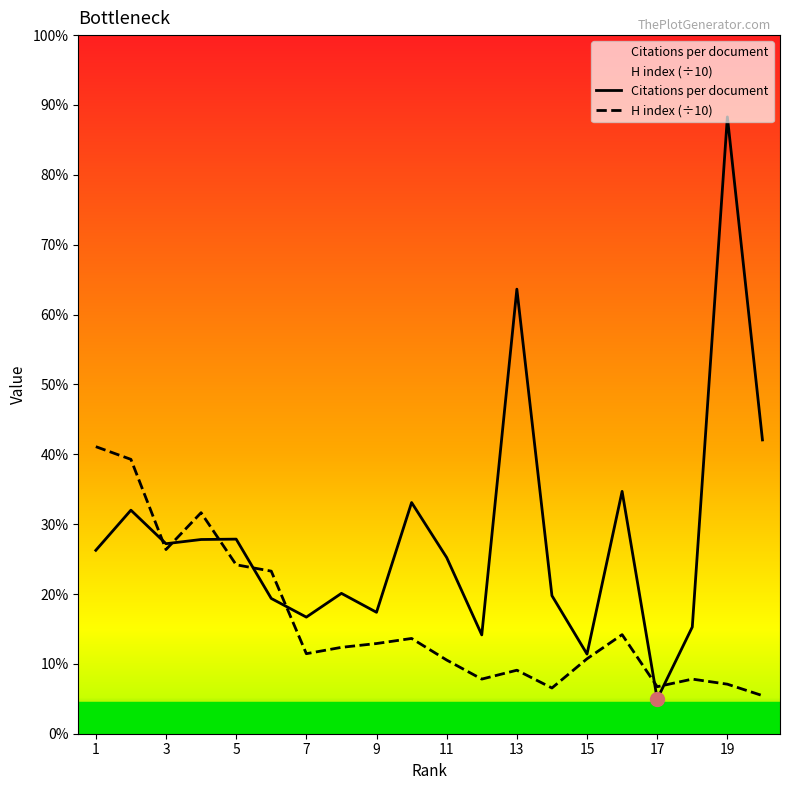

The value of Citations per document at 13 is 57.7. True or false?

False